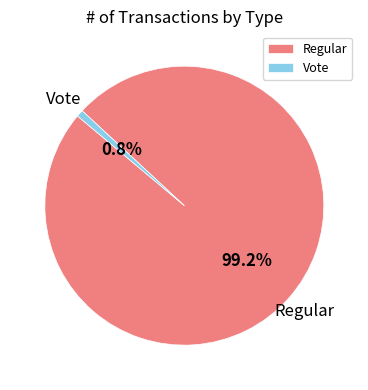

How many slices are in this pie chart?

2